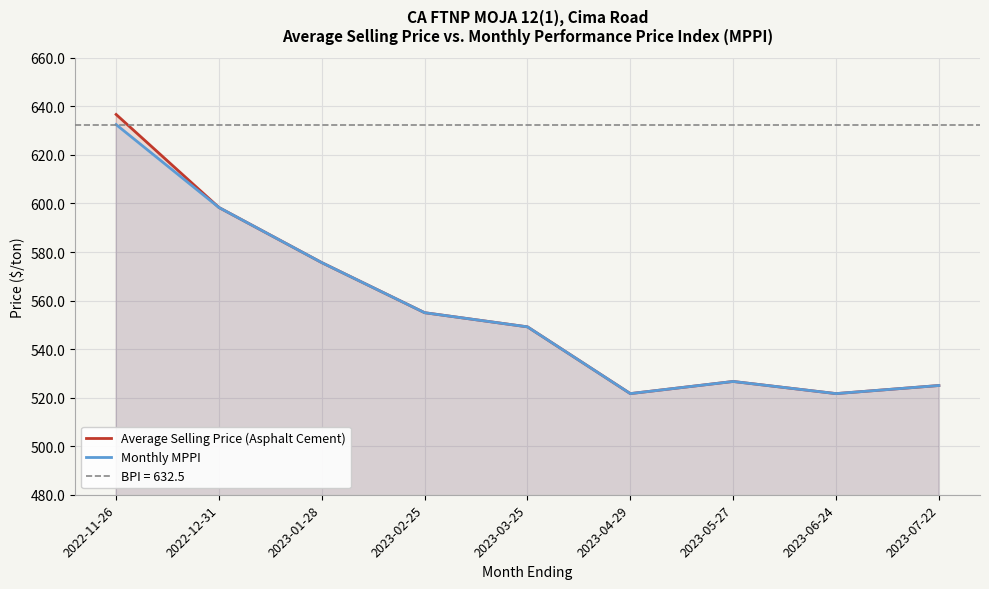

List the series in order of their peak value, lowest first.

Monthly MPPI, Average Selling Price (Asphalt Cement)